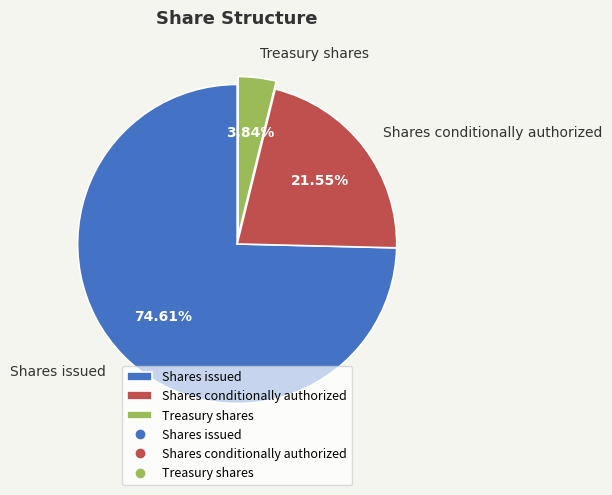

Which category has the smallest portion of the pie?

Treasury shares